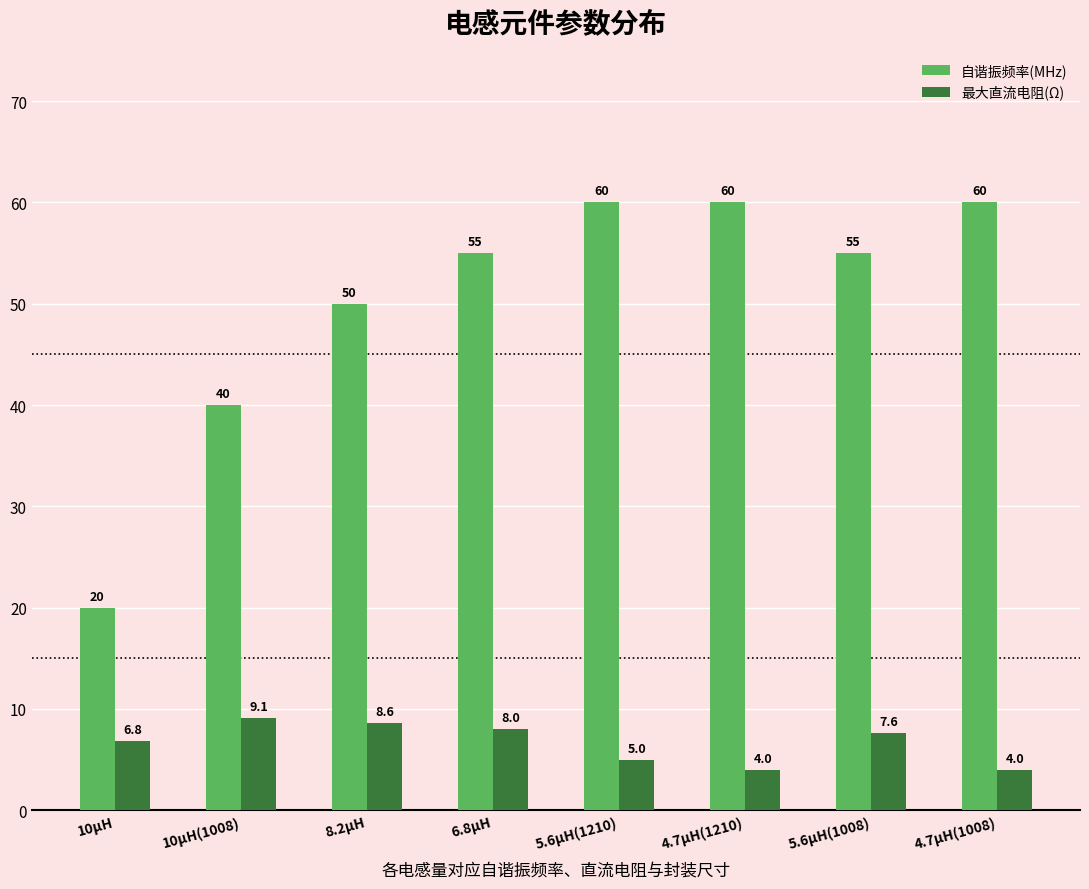

Between 10µH and 4.7µH(1008), which series saw the biggest shift?

自谐振频率(MHz)